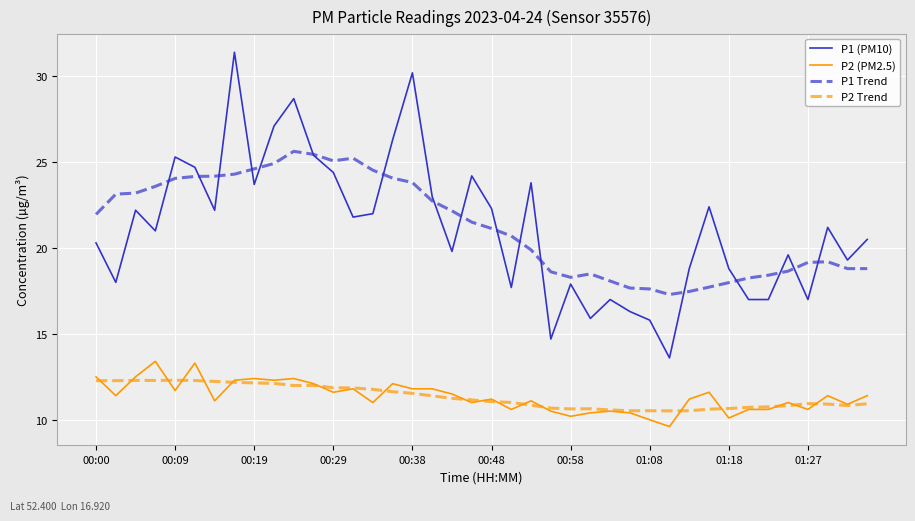

What is the minimum value shown in the chart?

9.6